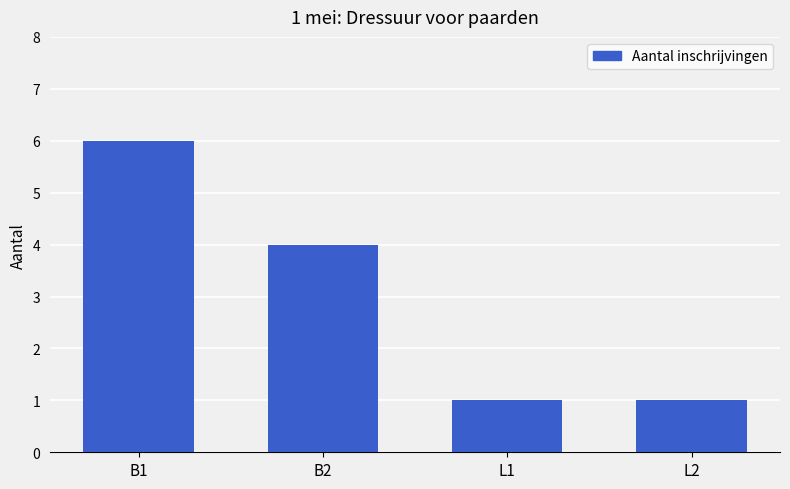

Read the value at B1.

6